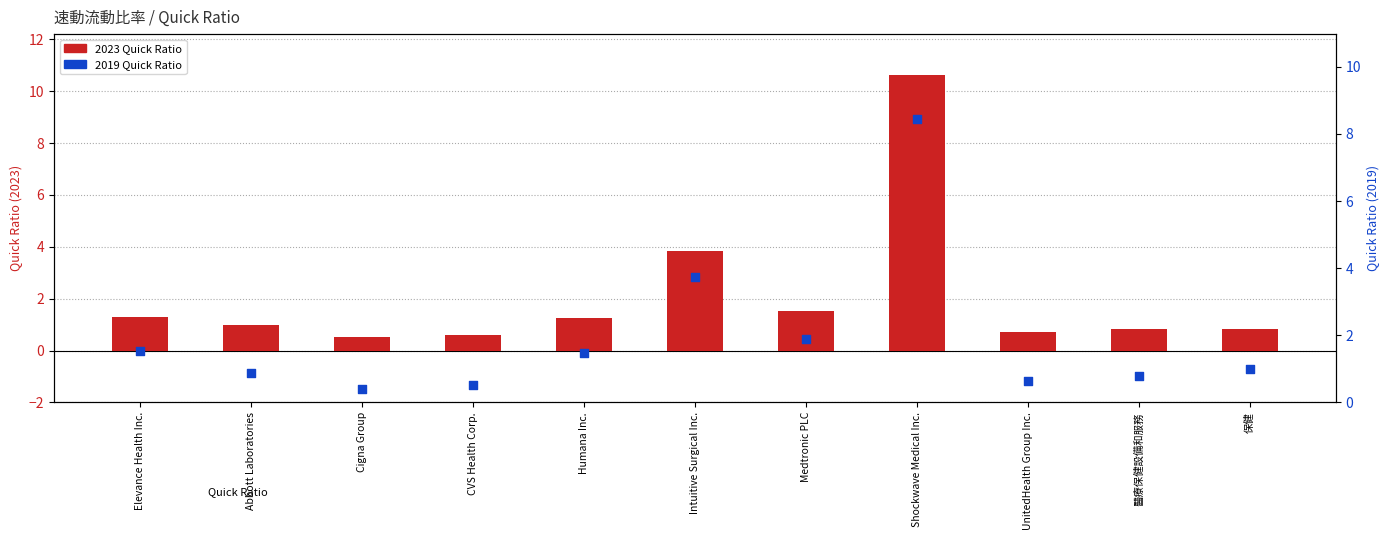

What is the total value across all series at UnitedHealth Group Inc.?

1.4